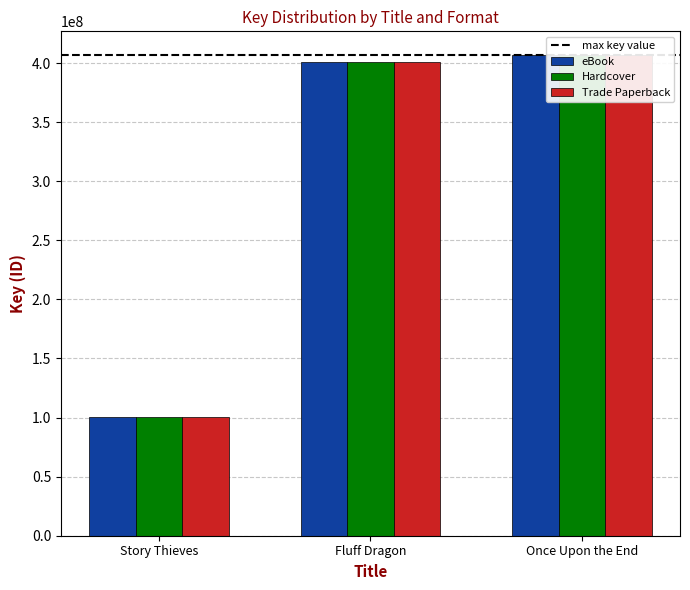

Between Once Upon the End and Fluff Dragon, which is larger?

Once Upon the End